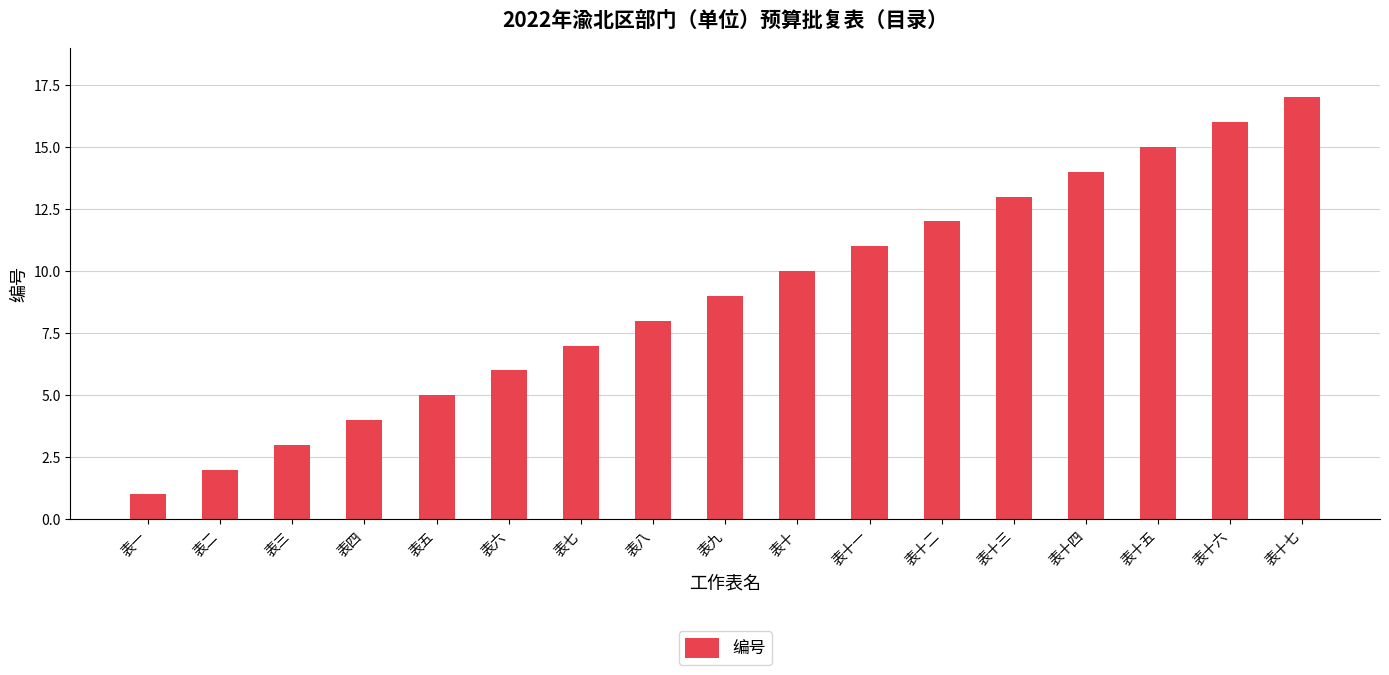

At which category does the chart reach its minimum across all series?

表一